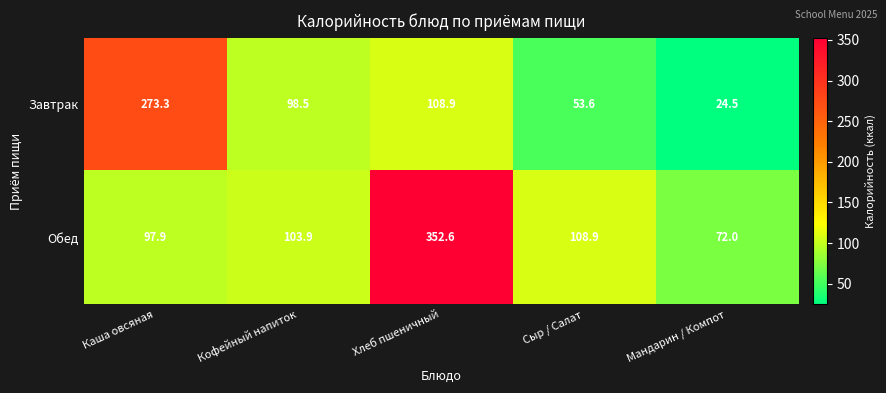

Count the number of data series in this chart.

2